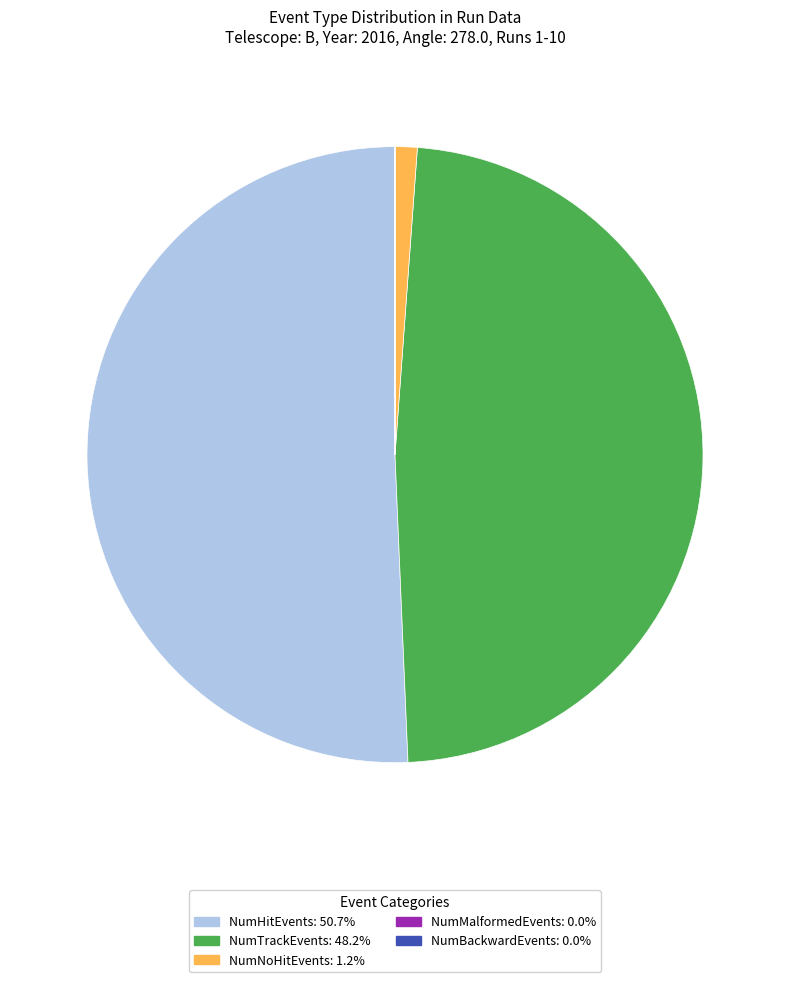

Does any single category account for the majority?

Yes